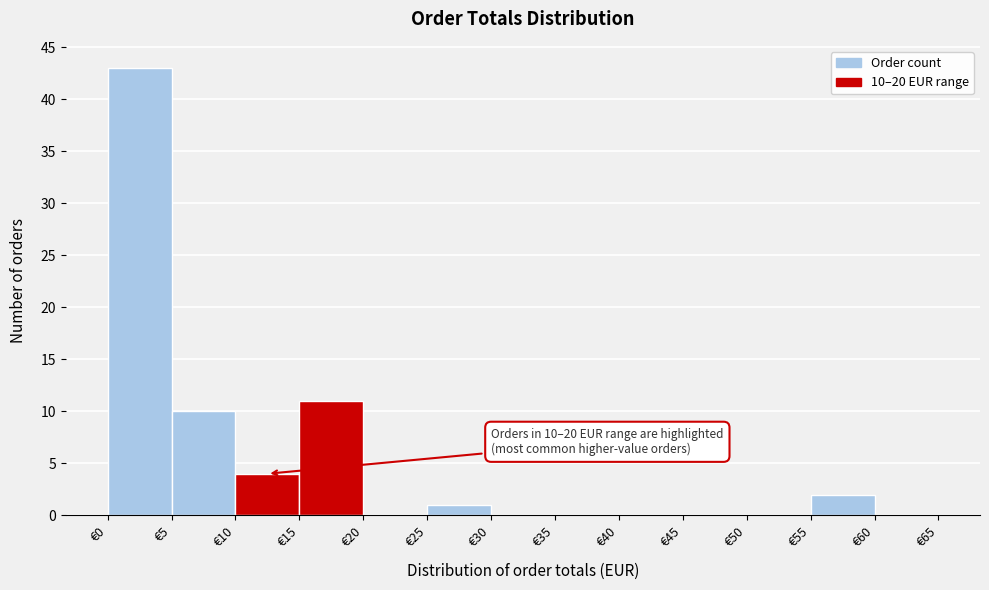

Which range on the x-axis has the tallest bar?

0 to 5